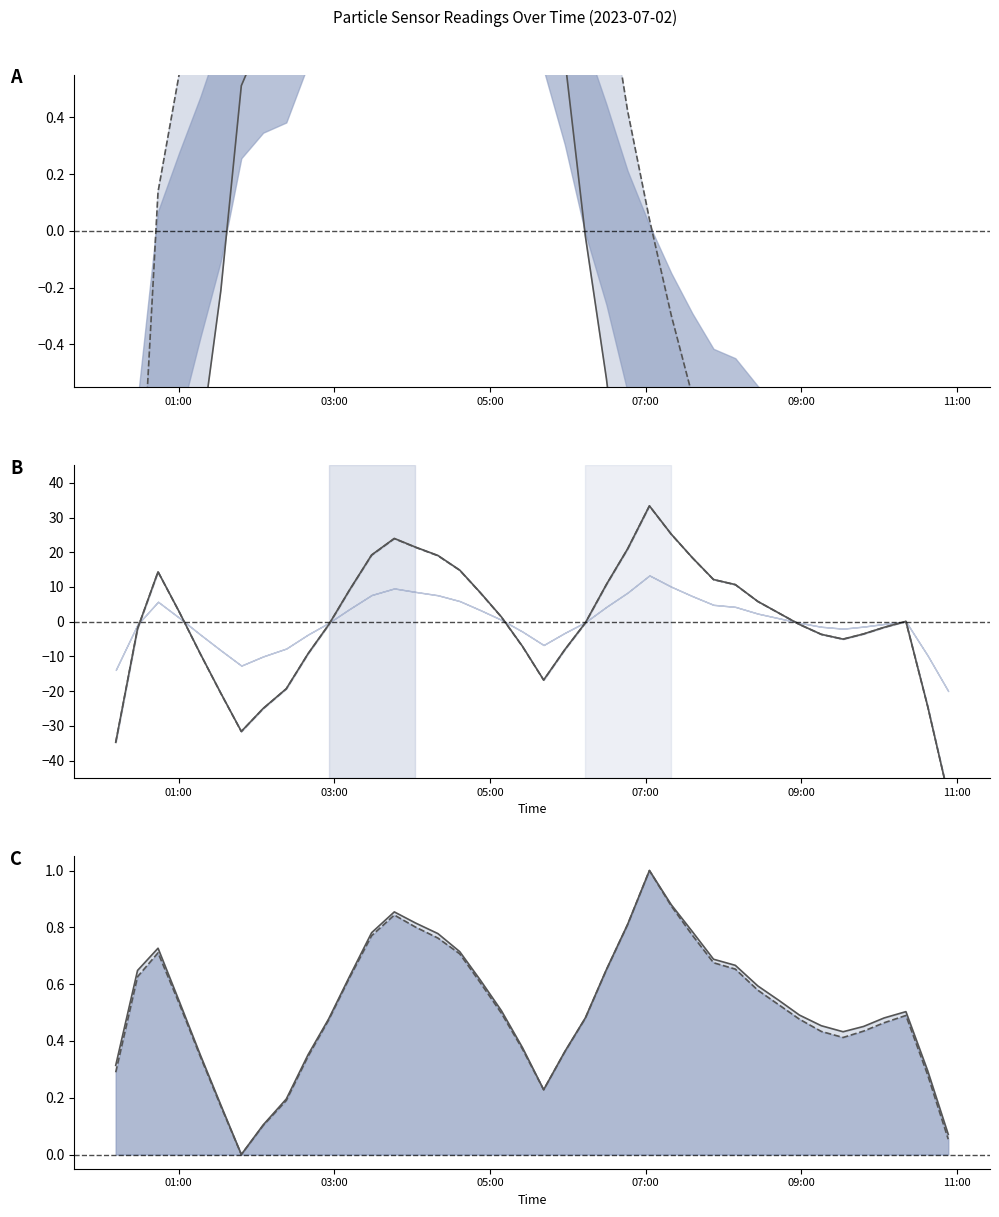

Rank the series by their maximum value, from highest to lowest.

N10, N05, P0, P1, N25, N1